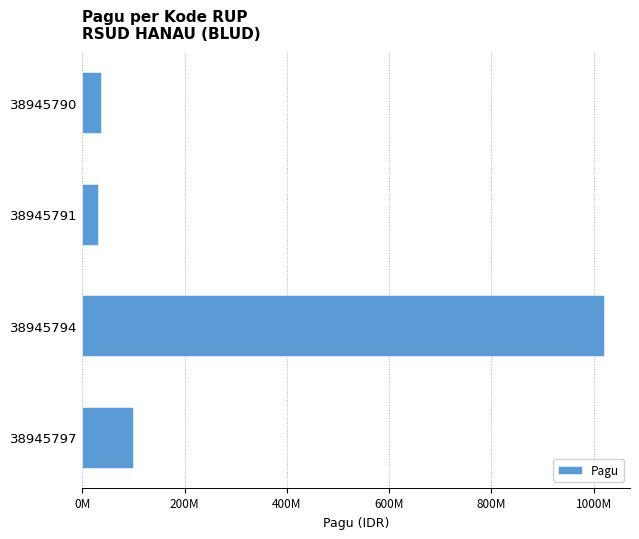

What is the maximum value shown in the chart?

1020000000